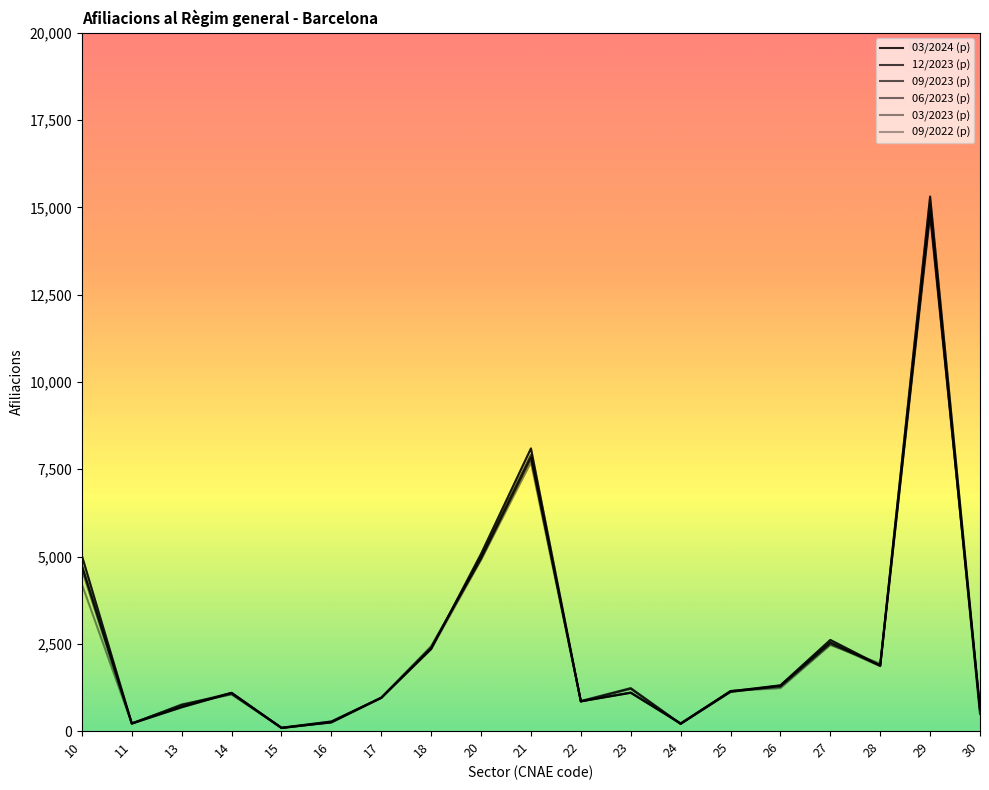

Is this an area chart (filled region under the line)?

No